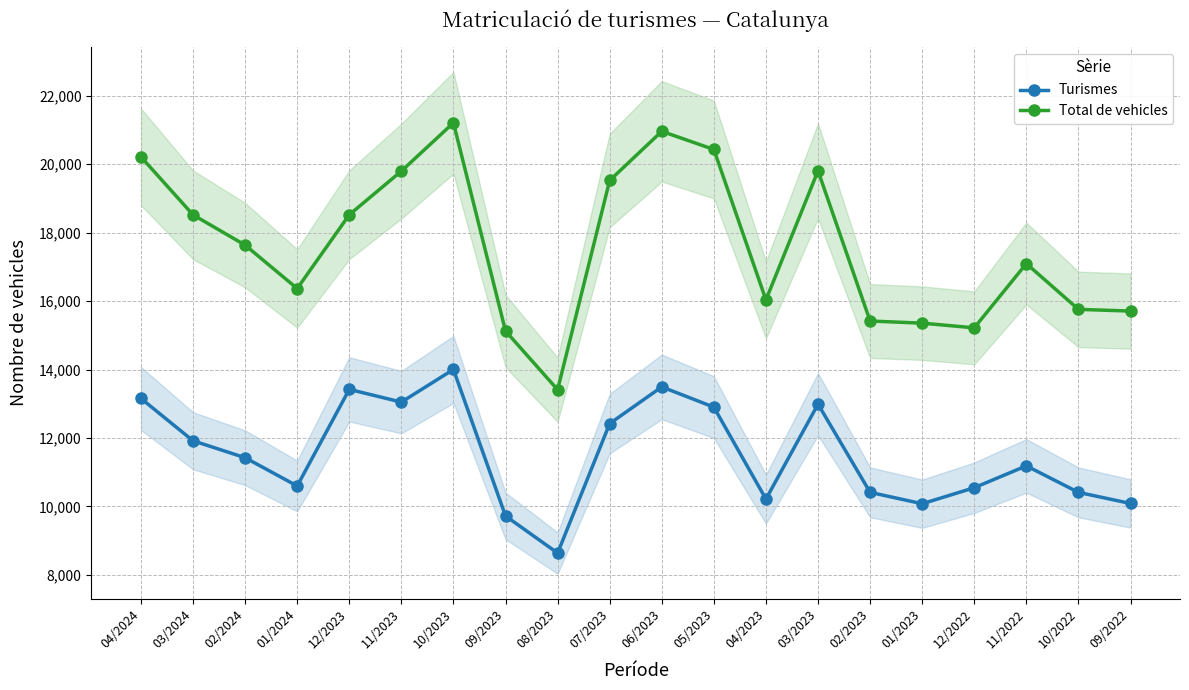

Is the value of Turismes at 10/2022 greater than the value of Total de vehicles at 05/2023?

No